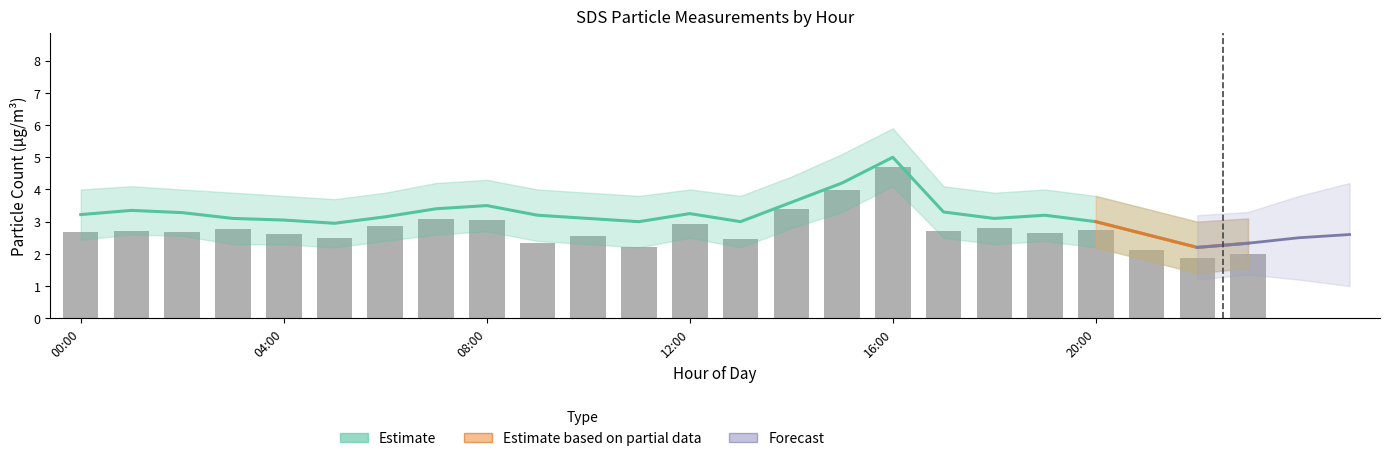

At which label is the value closest to 3?

08:00